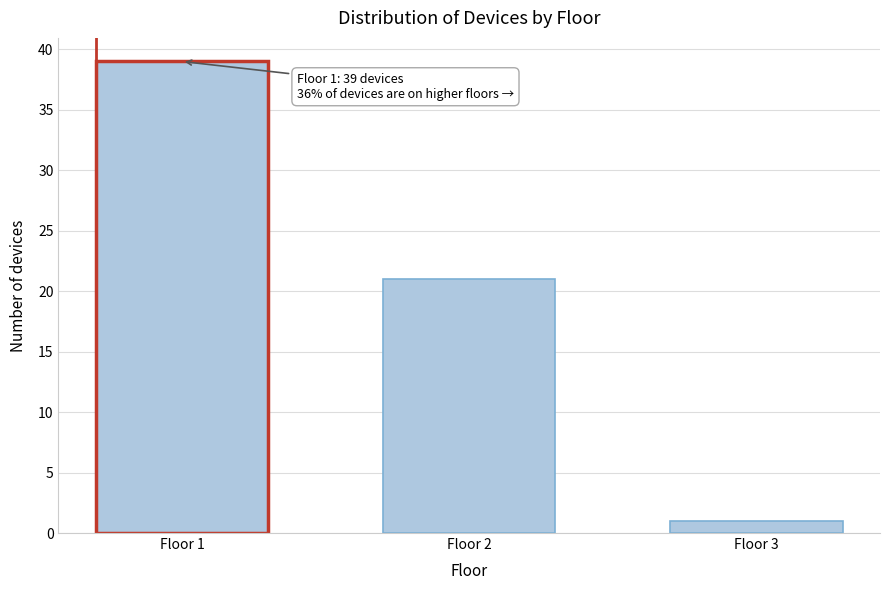

Reading left to right, extract all data points from this chart.

Floor 1=39	Floor 2=21	Floor 3=1